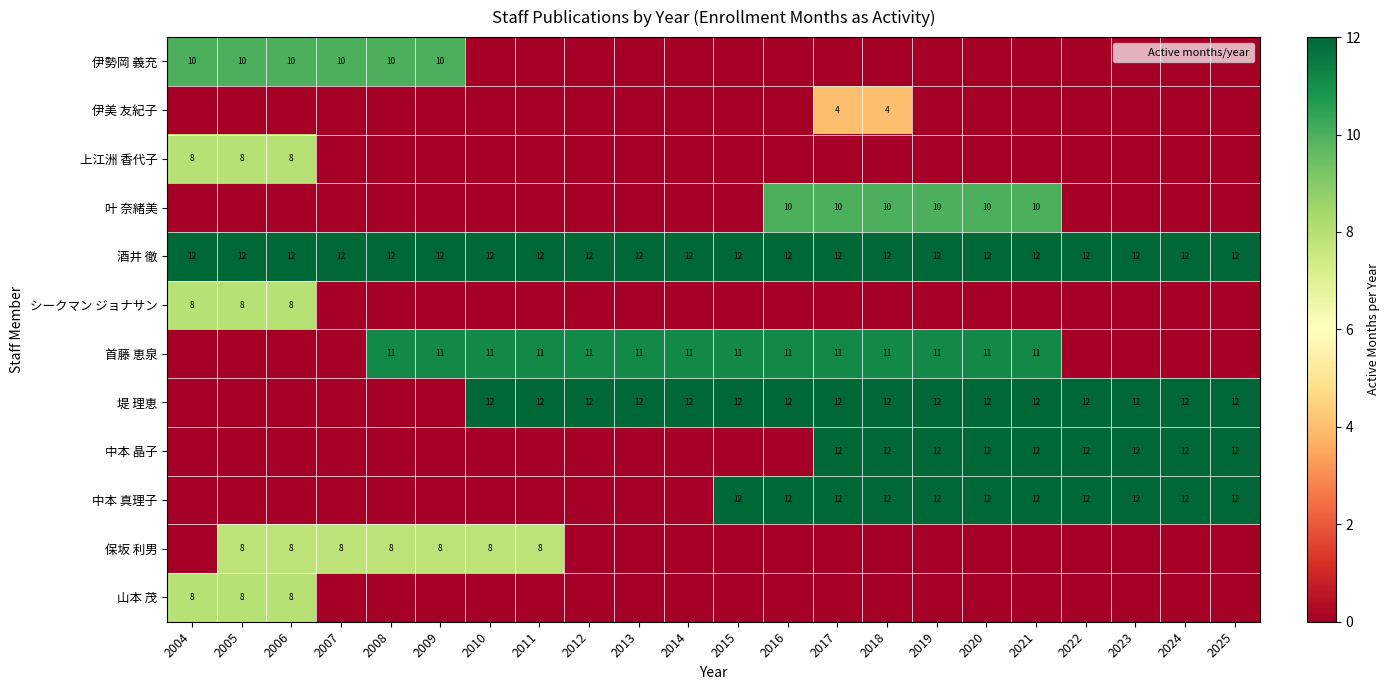

At which category is the sum across all series the highest?

2017